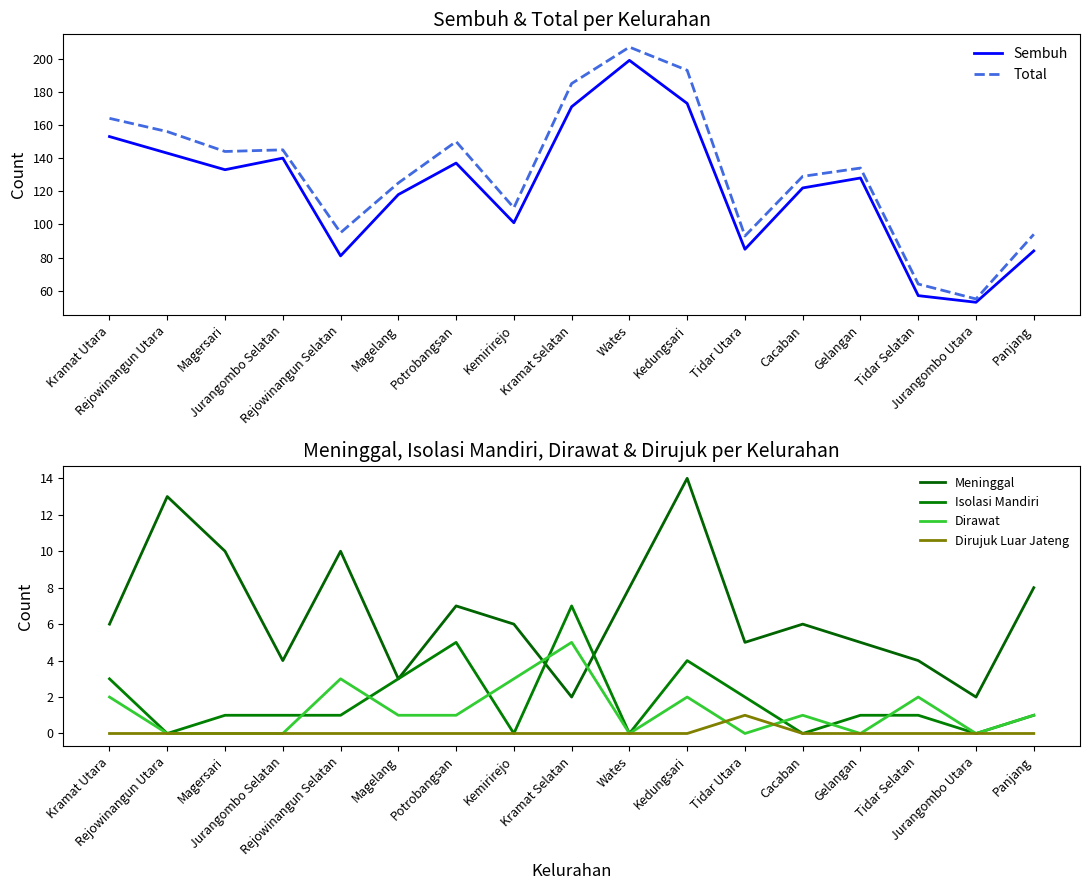

How many lines are shown in the chart?

6